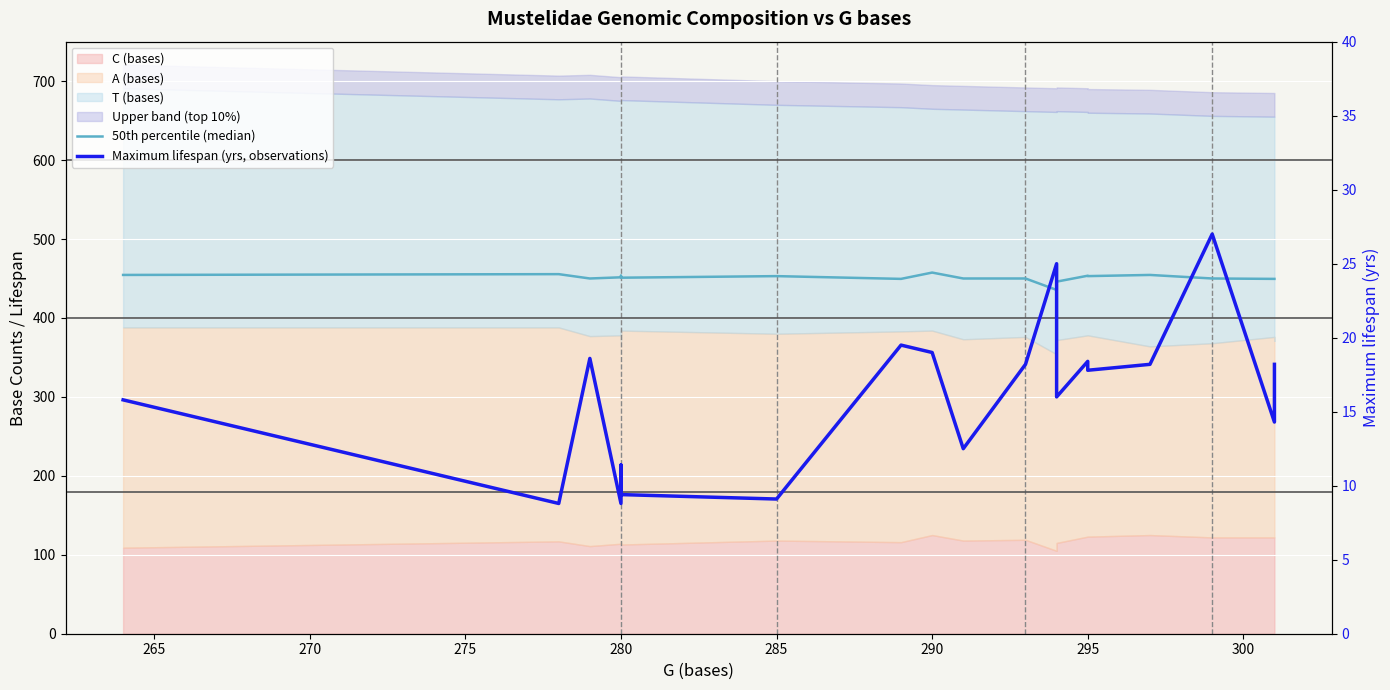

How many lines are shown in the chart?

2